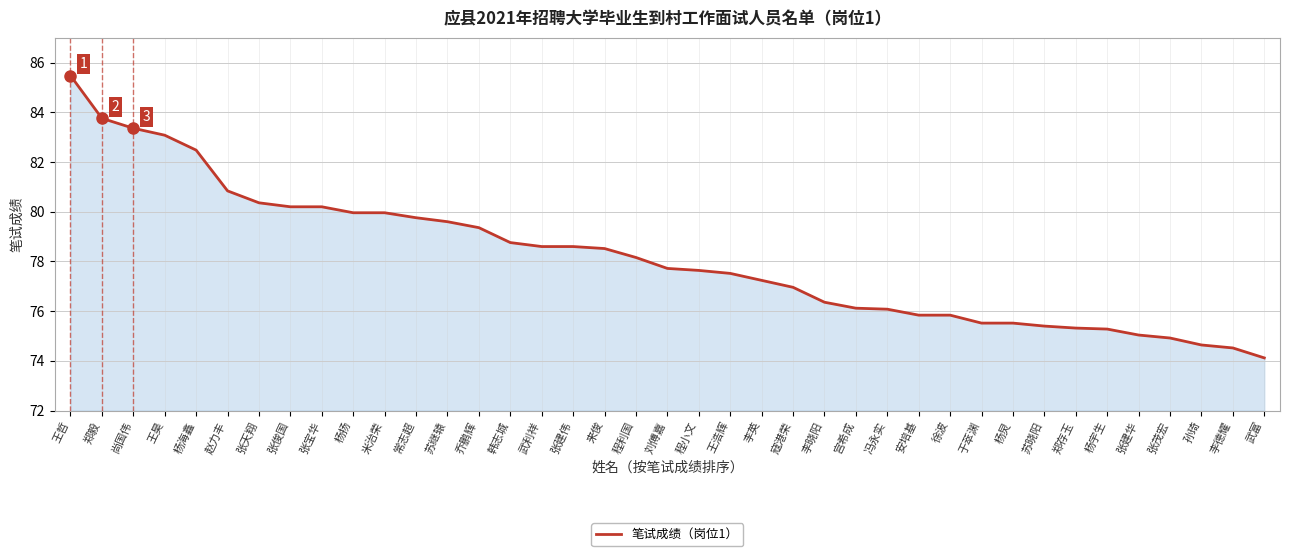

Read the value at 孙琦.

74.6